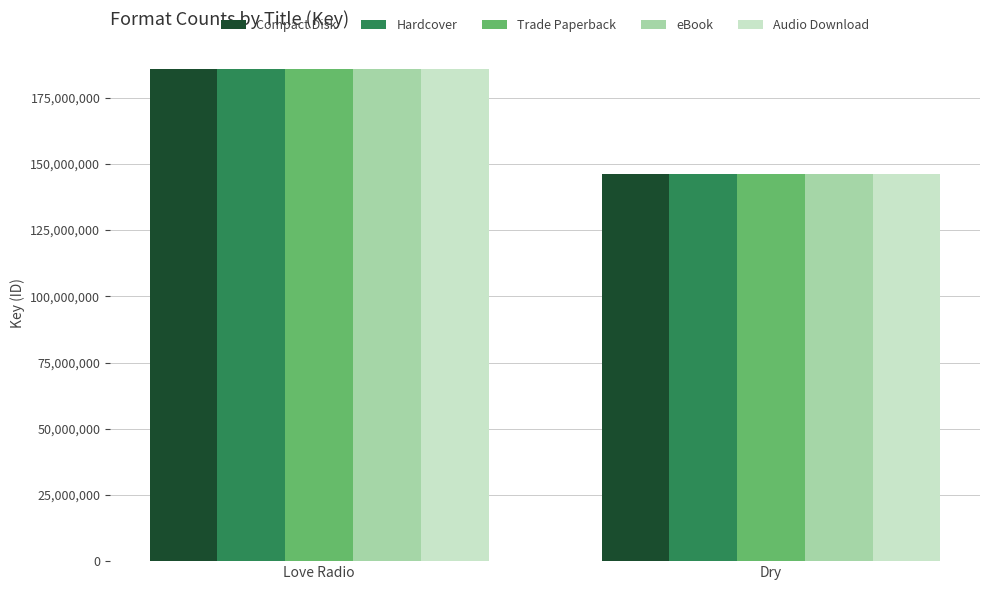

Reading left to right, what are all the values shown in this chart?

Compact Disk: 185919700	146176983
Hardcover: 185919700	146176983
Trade Paperback: 185919700	146176983
eBook: 185919700	146176983
Audio Download: 185919700	146176983